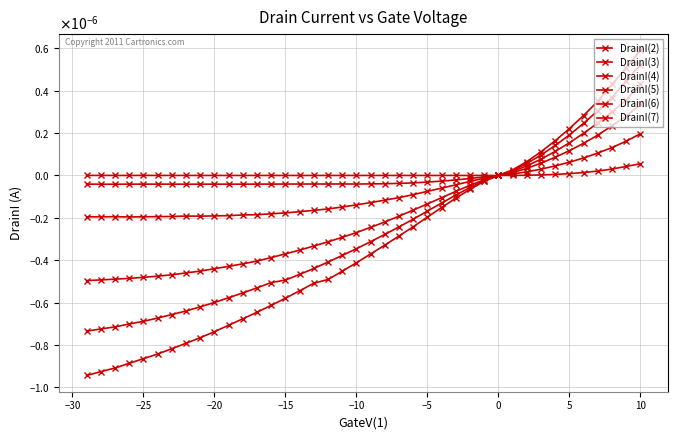

List the series in order of their peak value, lowest first.

DrainI(2), DrainI(3), DrainI(4), DrainI(5), DrainI(6), DrainI(7)